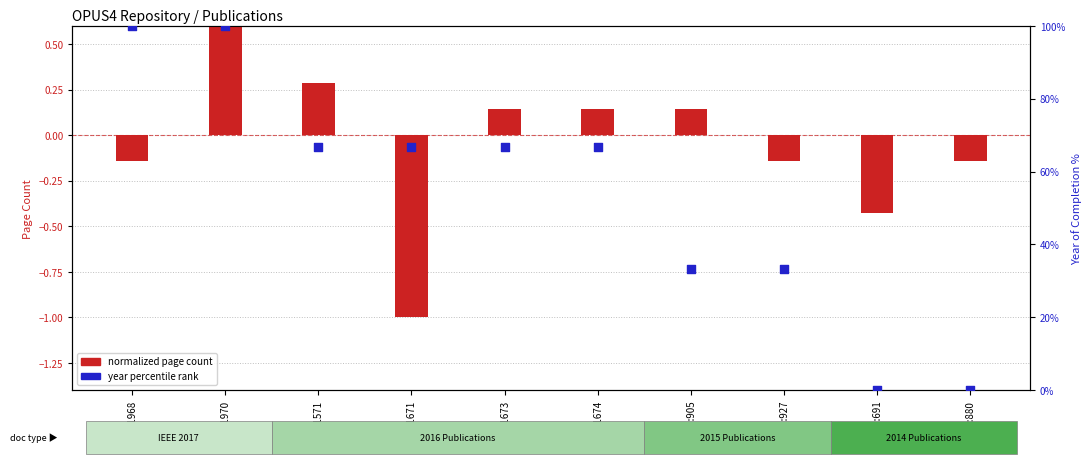

Which series reaches the minimum Y coordinate?

Normalized page count